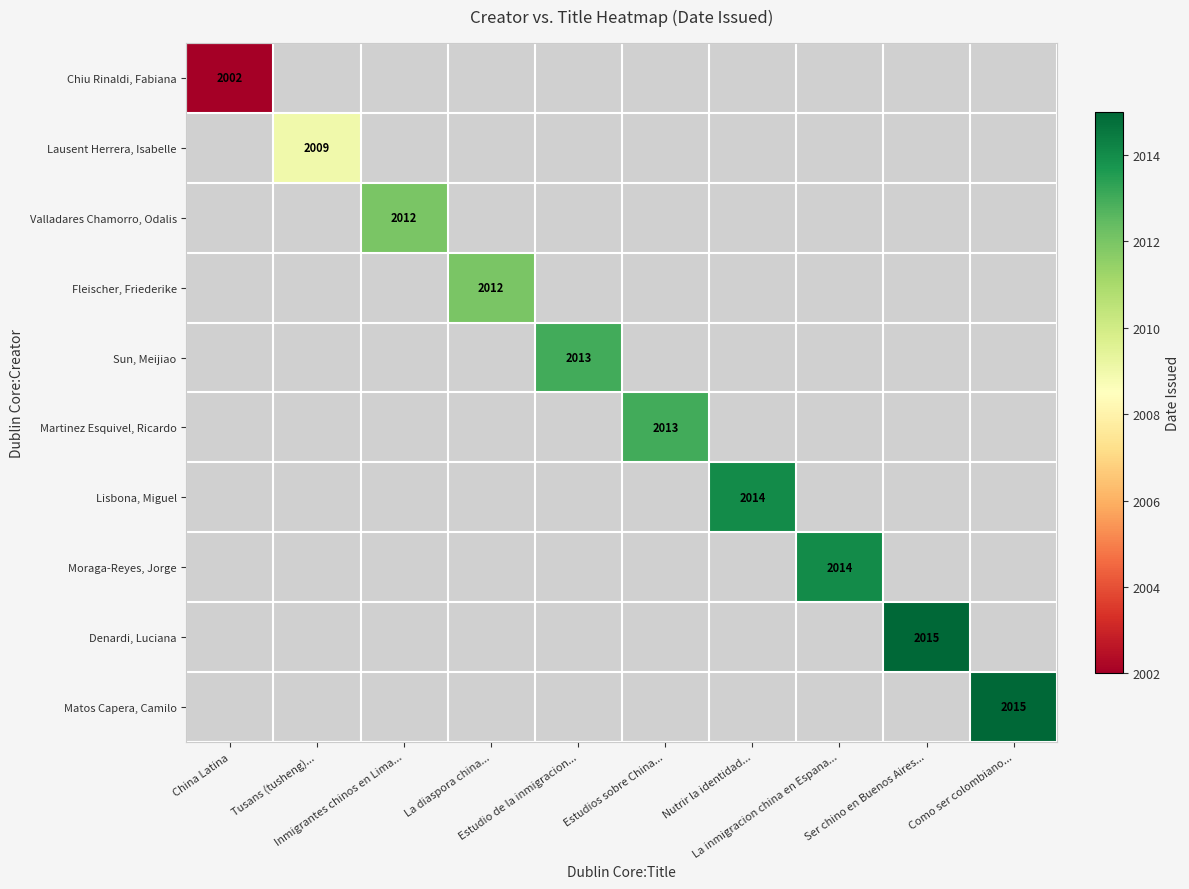

How many data points does each series have?

10